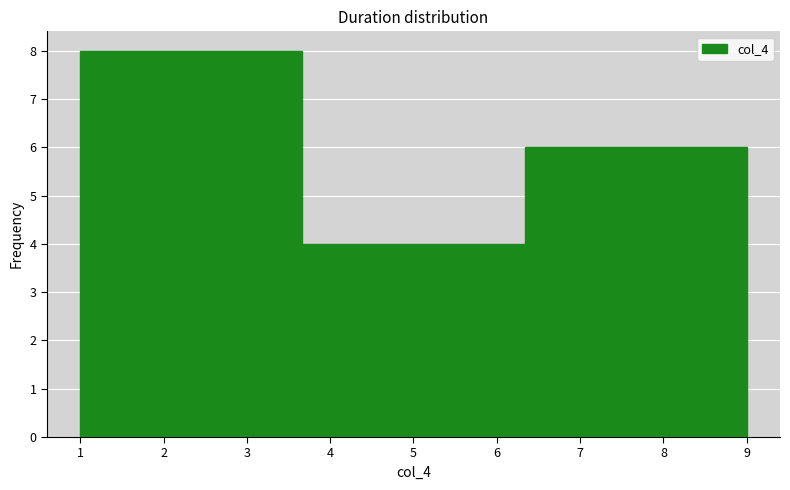

Reading left to right, transcribe this chart: for each bar, give the range it covers on the x-axis and its height. Neither the bar edges nor the heights are printed on the chart, so give them approximately, as read against the axes.

1.0 to 3.7: 8
3.7 to 6.3: 4
6.3 to 9.0: 6